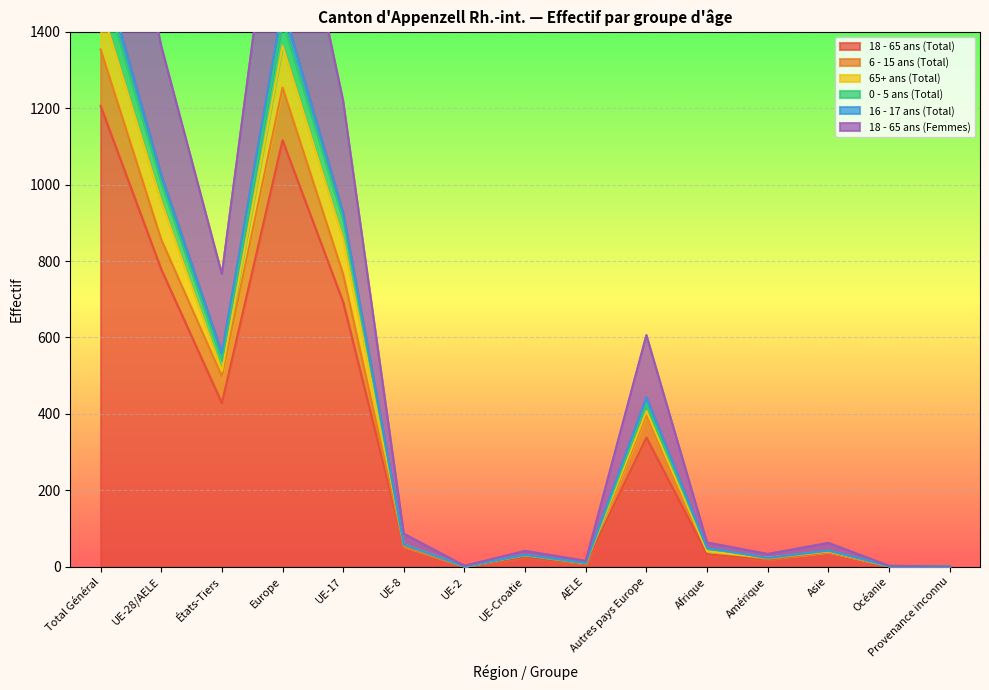

Does the chart display data point markers on the line(s)?

No